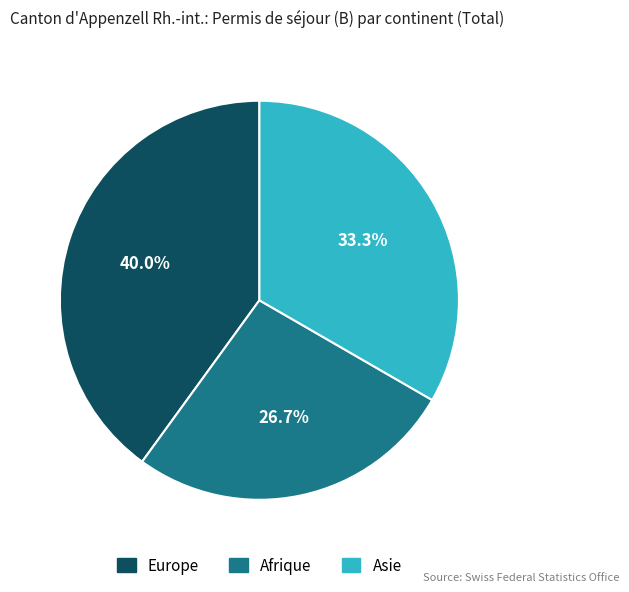

What percentage is the Asie slice, to the nearest percent?

33%